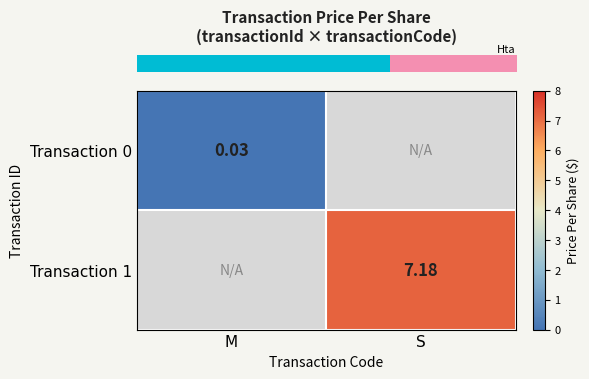

Rank the categories by row_1 value from highest to lowest.

M, S